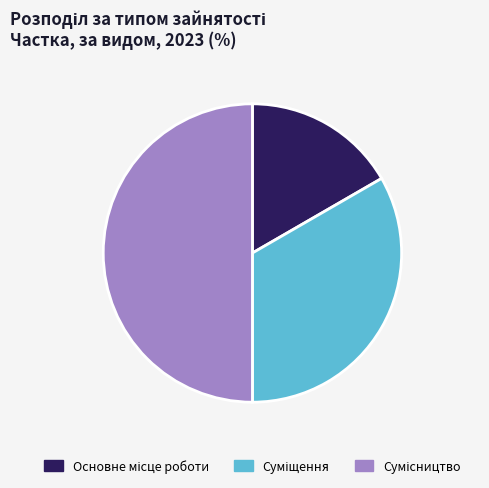

Rank the categories by value from highest to lowest.

Сумісництво, Суміщення, Основне місце роботи